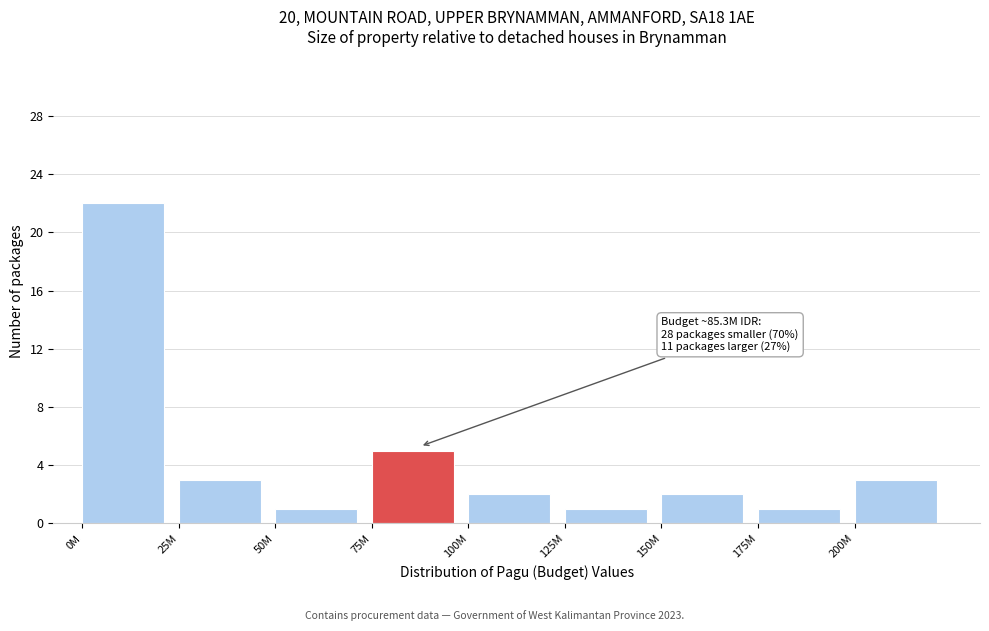

Reading left to right, what are all the values shown in this chart?

22	3	1	5	2	1	2	1	3